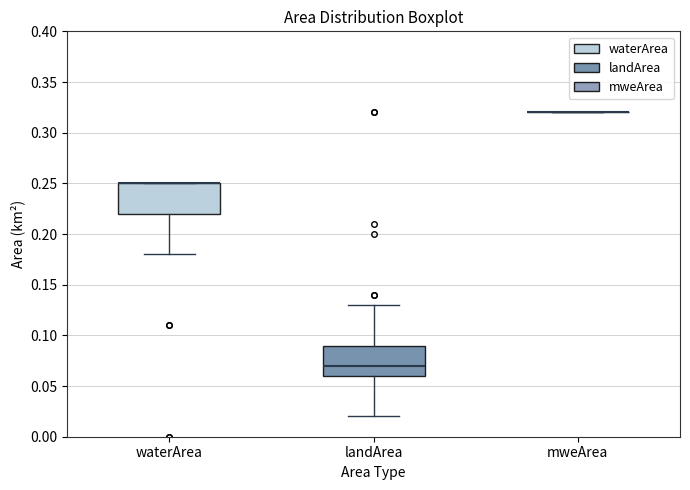

Where does the upper whisker of the box for landArea end on the y-axis? The values are not printed on the chart, so give them approximately, as read against the axis.

0.13